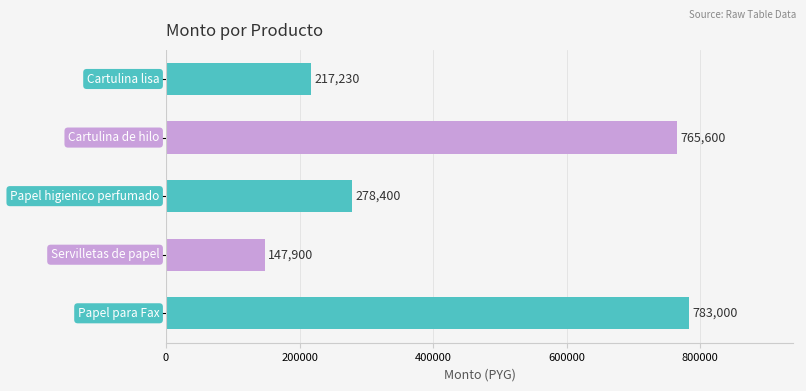

What is the sum of all values?

2192130